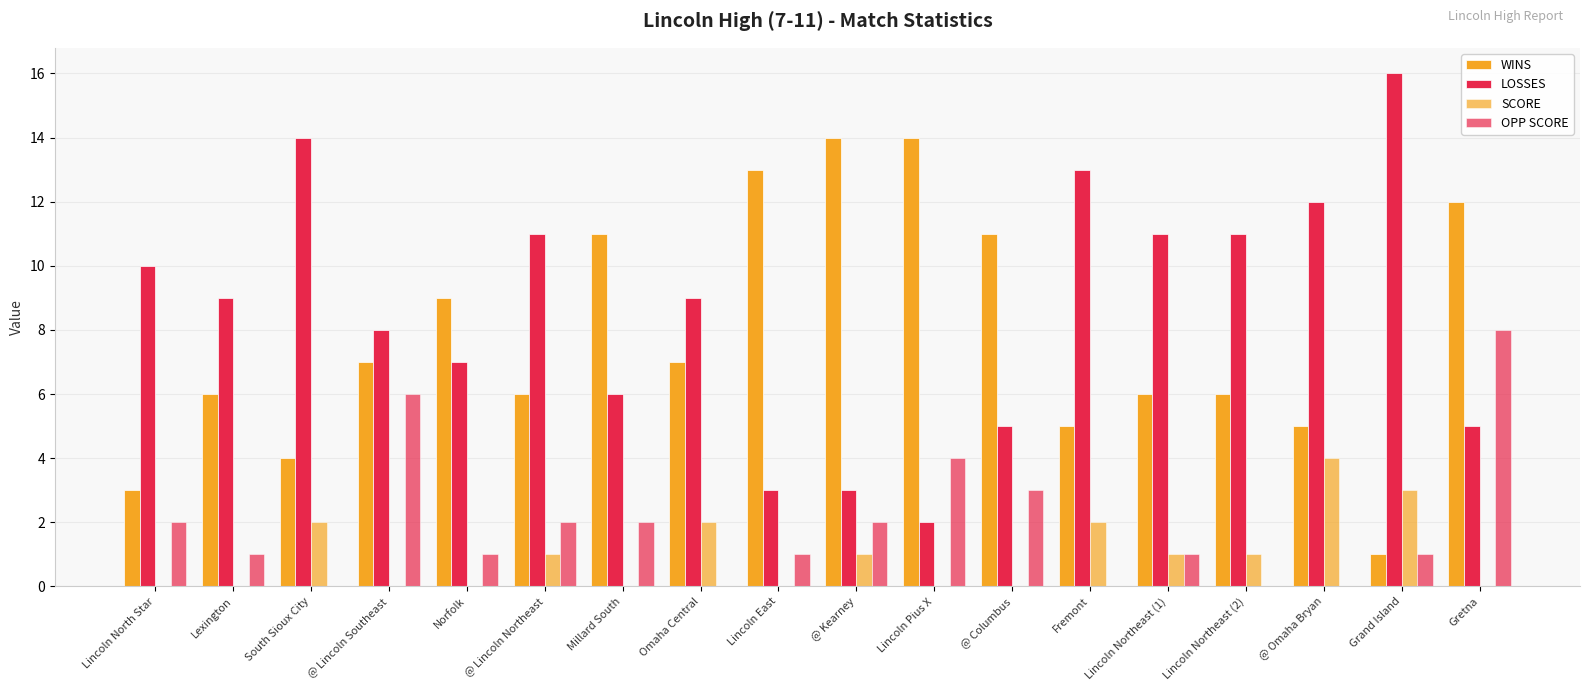

Which series has the largest range (max minus min)?

LOSSES